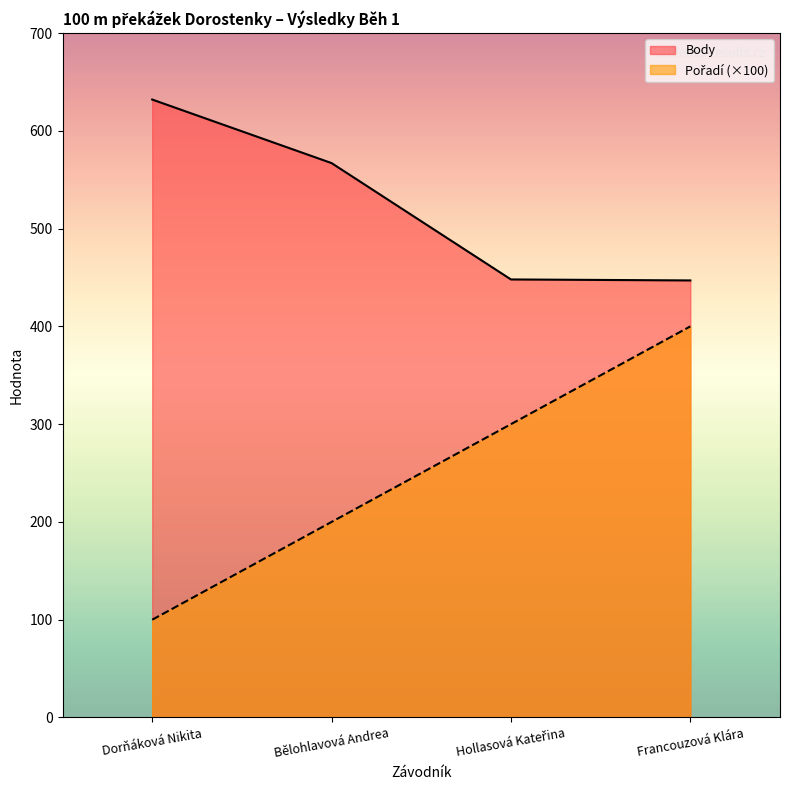

What is the minimum value shown in the chart?

100